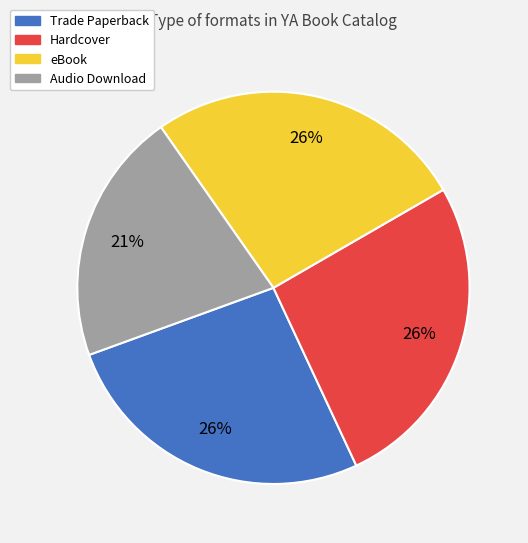

Is Trade Paperback the majority of the pie?

No